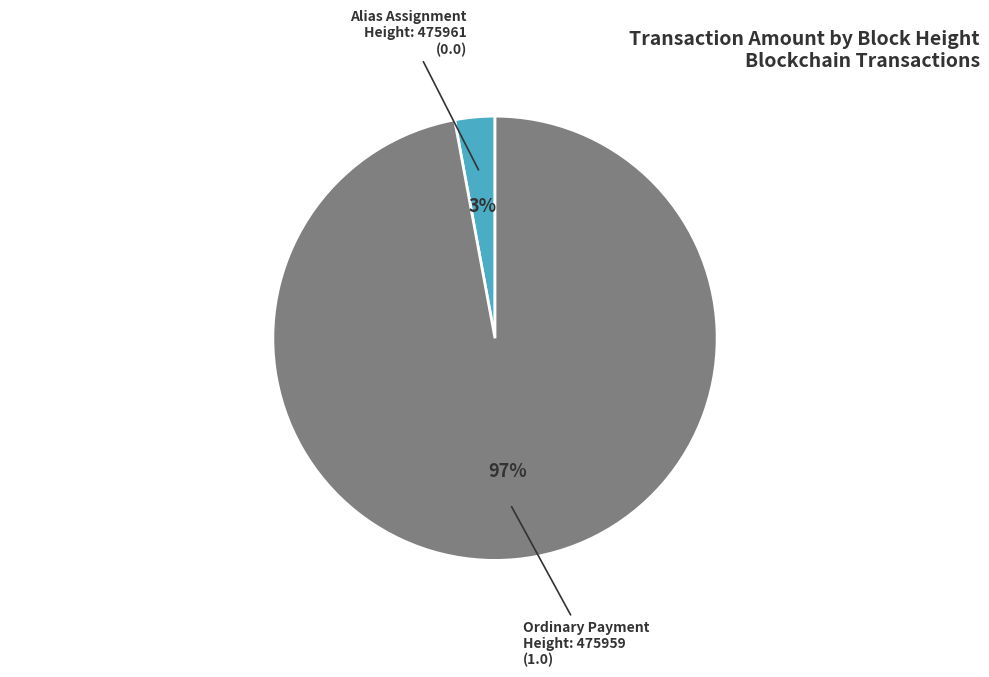

What is the largest slice in the pie chart?

Ordinary Payment